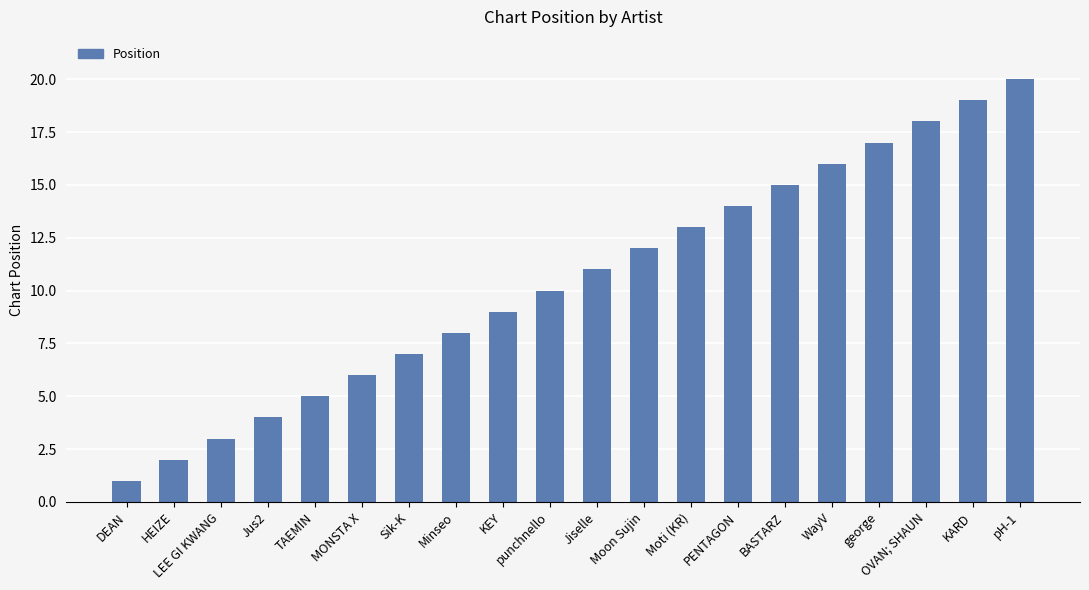

Which category has the lowest value across all series?

DEAN